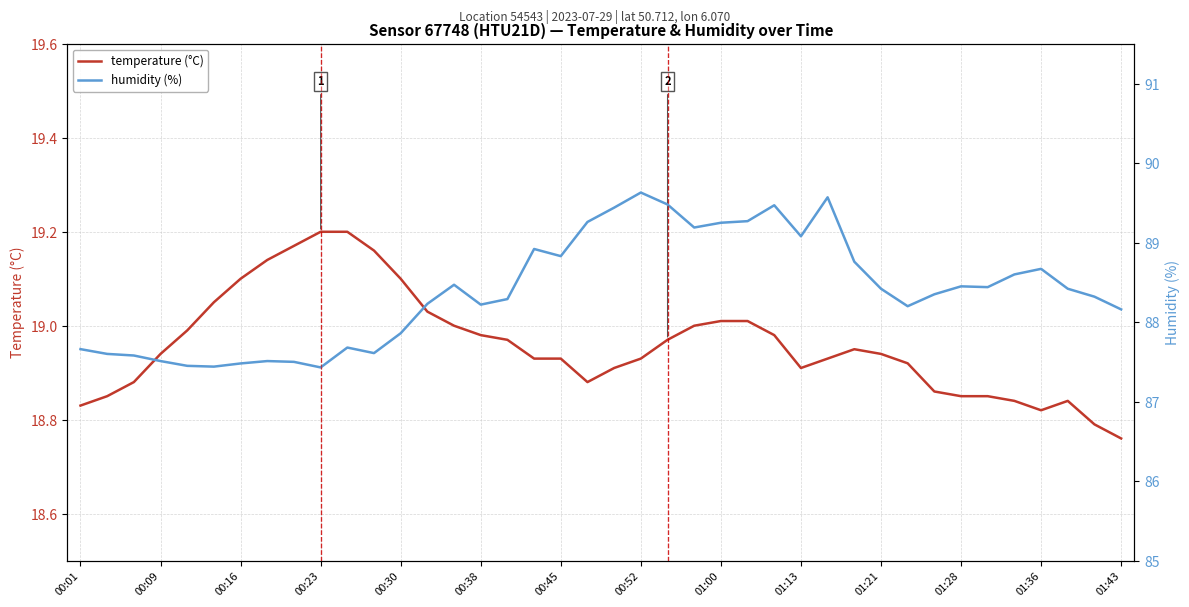

Reading left to right, extract all data points from this chart.

temperature (°C): 18.8	18.9	18.9	18.9	19.0	19.1	19.1	19.1	19.2	19.2	19.2	19.2	19.1	19.0	19.0	19.0	19.0	18.9	18.9	18.9	18.9	18.9	19.0	19.0	19.0	19.0	19.0	18.9	18.9	18.9	18.9	18.9	18.9	18.9	18.9	18.8	18.8	18.8	18.8	18.8
humidity (%): 87.7	87.6	87.6	87.5	87.5	87.4	87.5	87.5	87.5	87.4	87.7	87.6	87.9	88.2	88.5	88.2	88.3	88.9	88.8	89.3	89.4	89.6	89.5	89.2	89.2	89.3	89.5	89.1	89.6	88.8	88.4	88.2	88.3	88.5	88.4	88.6	88.7	88.4	88.3	88.2